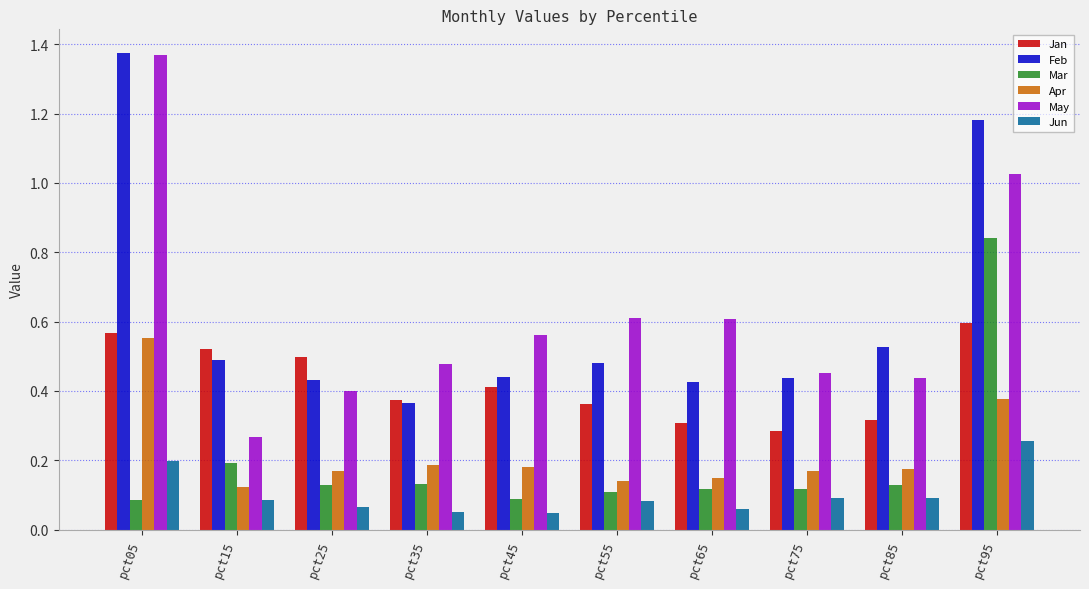

Which category has the lowest value in the Feb series?

pct35